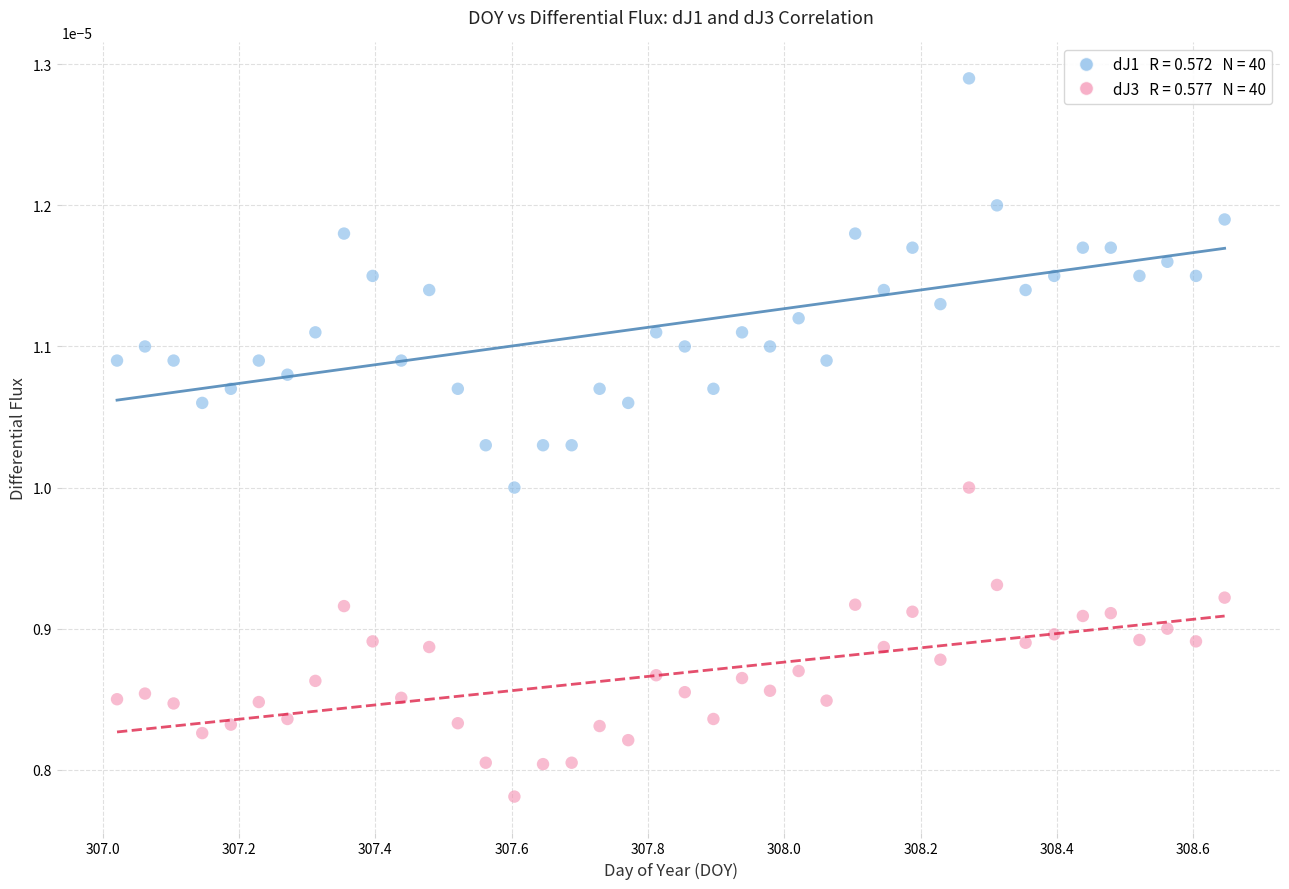

Across all data points, what is the range of X values (max minus min)?

1.6